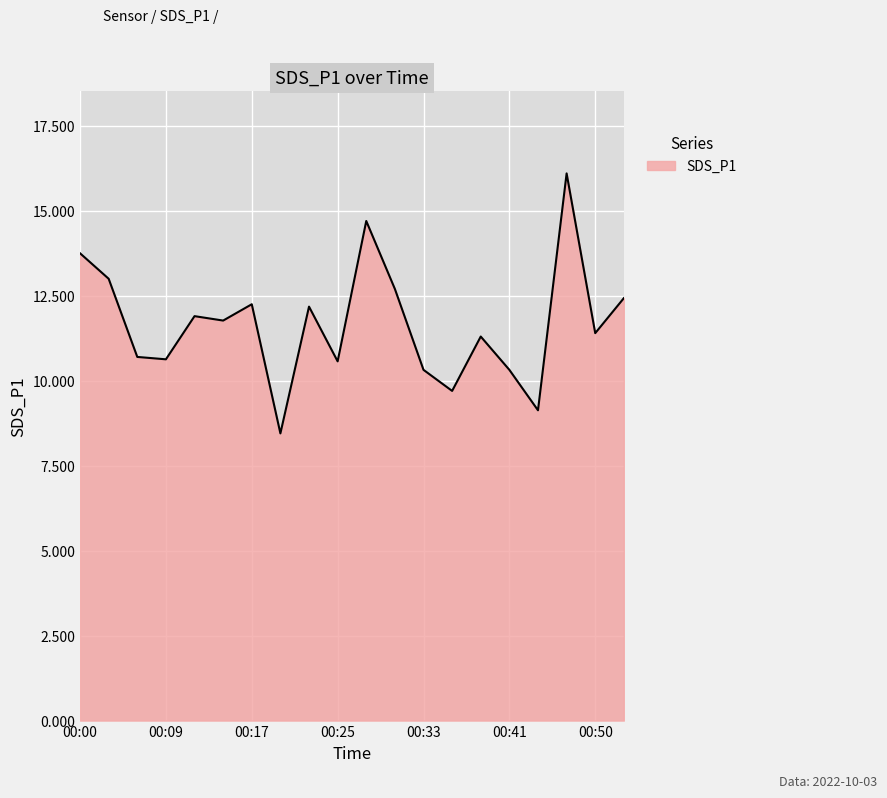

What is the greatest value displayed?

16.1